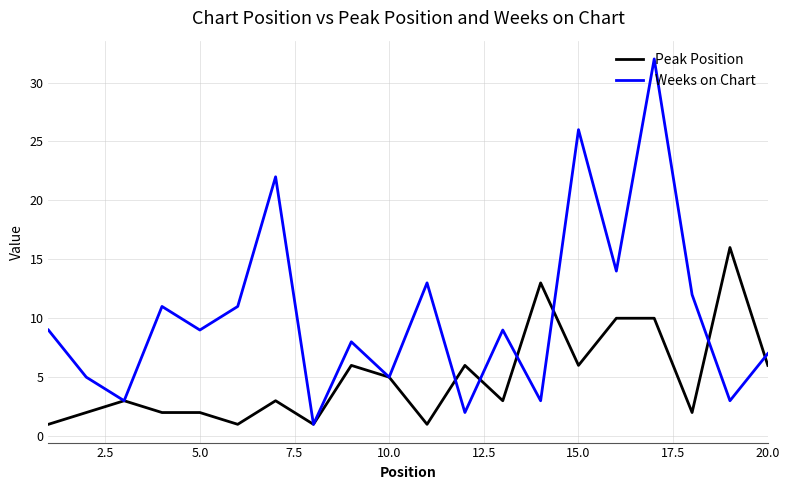

Which series has the largest total across all categories?

Weeks on Chart